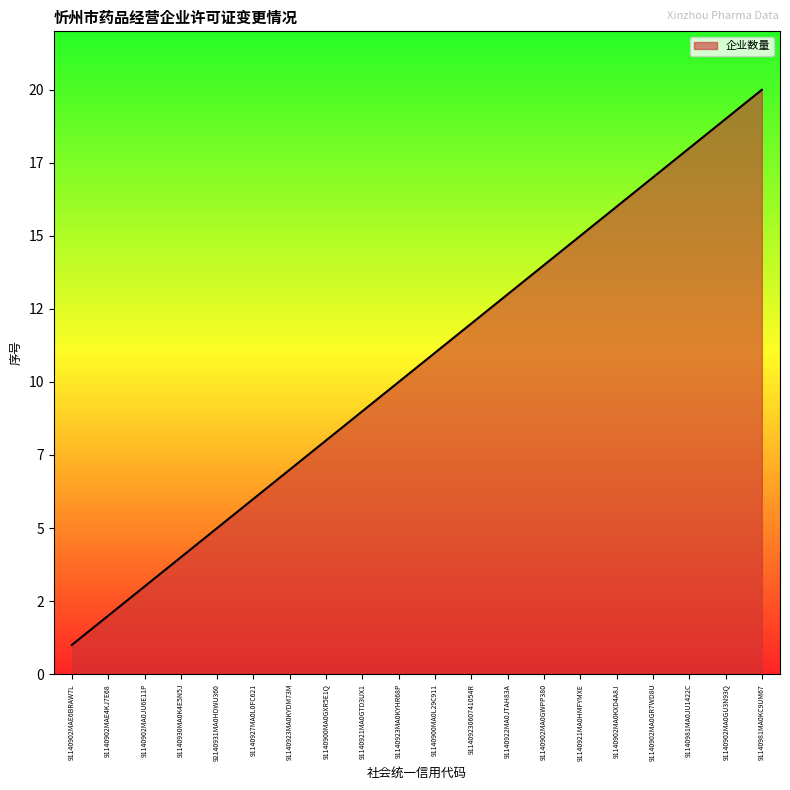

What is the label of the 20th point from the left?

91140981MA0KC9UM67